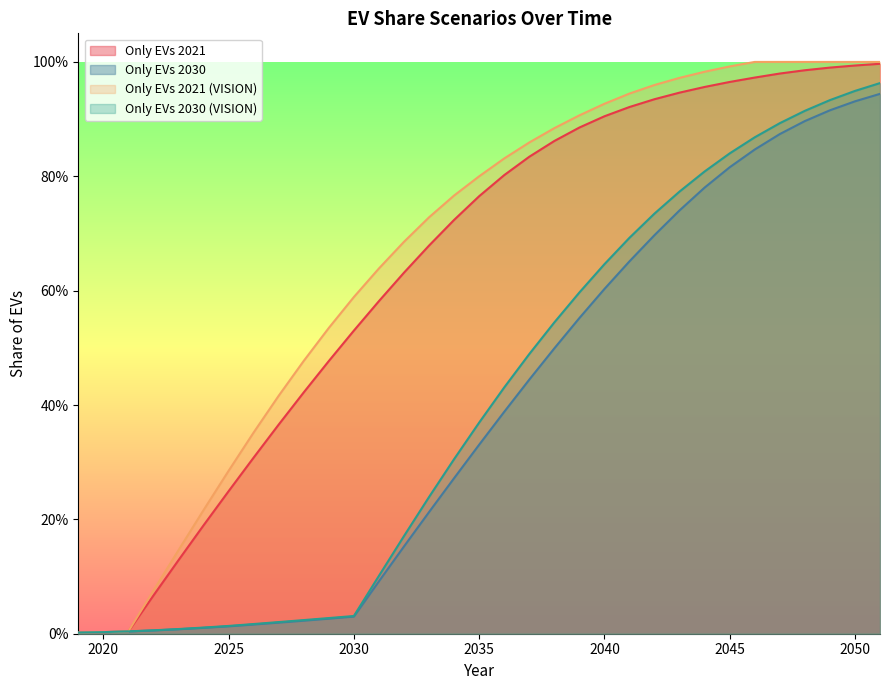

Reading right to left, what are all the values shown in this chart?

Only EVs 2021: 2051=1.0	2050=1.0	2049=1.0	2048=1.0	2047=1.0	2046=1.0	2045=1.0	2044=1.0	2043=0.9	2042=0.9	2041=0.9	2040=0.9	2039=0.9	2038=0.9	2037=0.8	2036=0.8	2035=0.8	2034=0.7	2033=0.7	2032=0.6	2031=0.6	2030=0.5	2029=0.5	2028=0.4	2027=0.4	2026=0.3	2025=0.2	2024=0.2	2023=0.1	2022=0.1	2021=0.0	2020=0.0	2019=0.0
Only EVs 2030: 2051=0.9	2050=0.9	2049=0.9	2048=0.9	2047=0.9	2046=0.8	2045=0.8	2044=0.8	2043=0.7	2042=0.7	2041=0.7	2040=0.6	2039=0.6	2038=0.5	2037=0.4	2036=0.4	2035=0.3	2034=0.3	2033=0.2	2032=0.2	2031=0.1	2030=0.0	2029=0.0	2028=0.0	2027=0.0	2026=0.0	2025=0.0	2024=0.0	2023=0.0	2022=0.0	2021=0.0	2020=0.0	2019=0.0
Only EVs 2021 (VISION): 2051=1.0	2050=1.0	2049=1.0	2048=1.0	2047=1.0	2046=1.0	2045=1.0	2044=1.0	2043=1.0	2042=1.0	2041=0.9	2040=0.9	2039=0.9	2038=0.9	2037=0.9	2036=0.8	2035=0.8	2034=0.8	2033=0.7	2032=0.7	2031=0.6	2030=0.6	2029=0.5	2028=0.5	2027=0.4	2026=0.4	2025=0.3	2024=0.2	2023=0.1	2022=0.1	2021=0.0	2020=0.0	2019=0.0
Only EVs 2030 (VISION): 2051=1.0	2050=0.9	2049=0.9	2048=0.9	2047=0.9	2046=0.9	2045=0.8	2044=0.8	2043=0.8	2042=0.7	2041=0.7	2040=0.6	2039=0.6	2038=0.5	2037=0.5	2036=0.4	2035=0.4	2034=0.3	2033=0.2	2032=0.2	2031=0.1	2030=0.0	2029=0.0	2028=0.0	2027=0.0	2026=0.0	2025=0.0	2024=0.0	2023=0.0	2022=0.0	2021=0.0	2020=0.0	2019=0.0